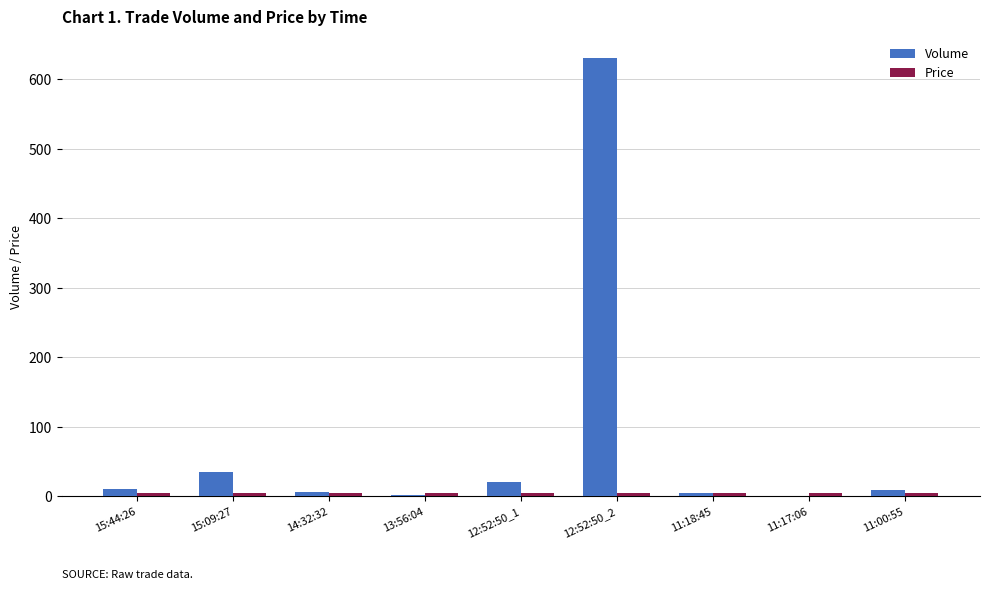

Are the bars grouped side by side (vs. stacked)?

Yes